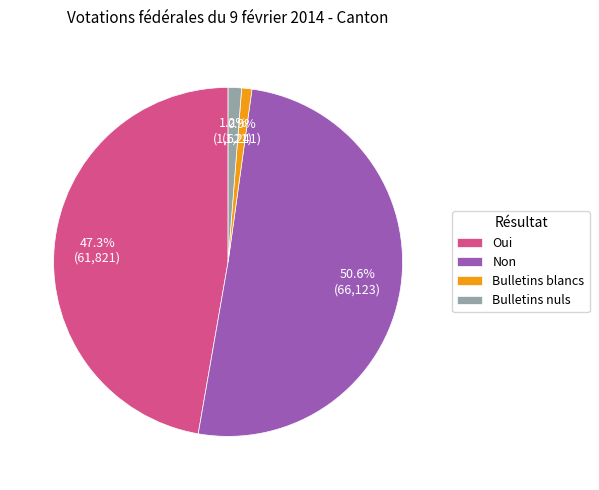

To the nearest percent, what is the average slice percentage?

25%